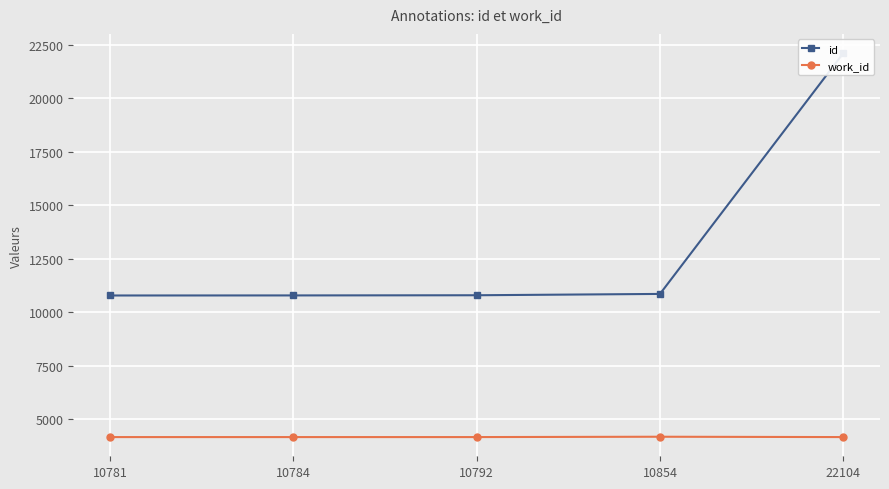

True or false: id has a value of 22104 at 22104.

True